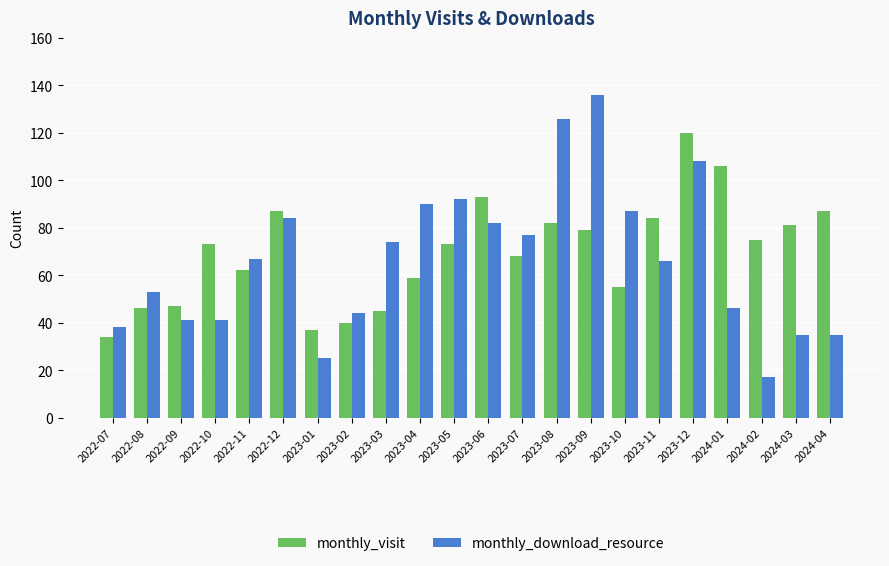

How many bars are there in total?

44